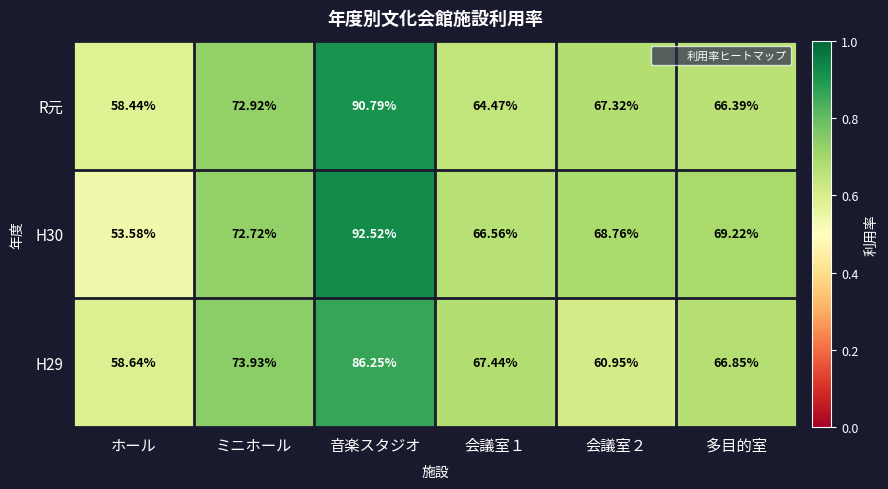

Is the value of H30 at 会議室２ greater than the value of R元 at 会議室１?

Yes